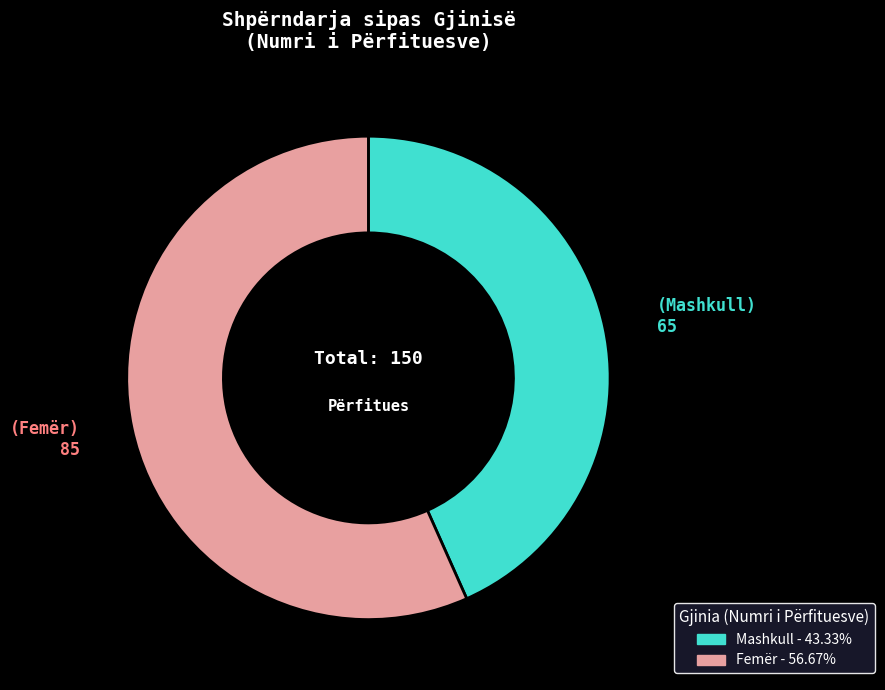

Count the number of slices in the pie.

2